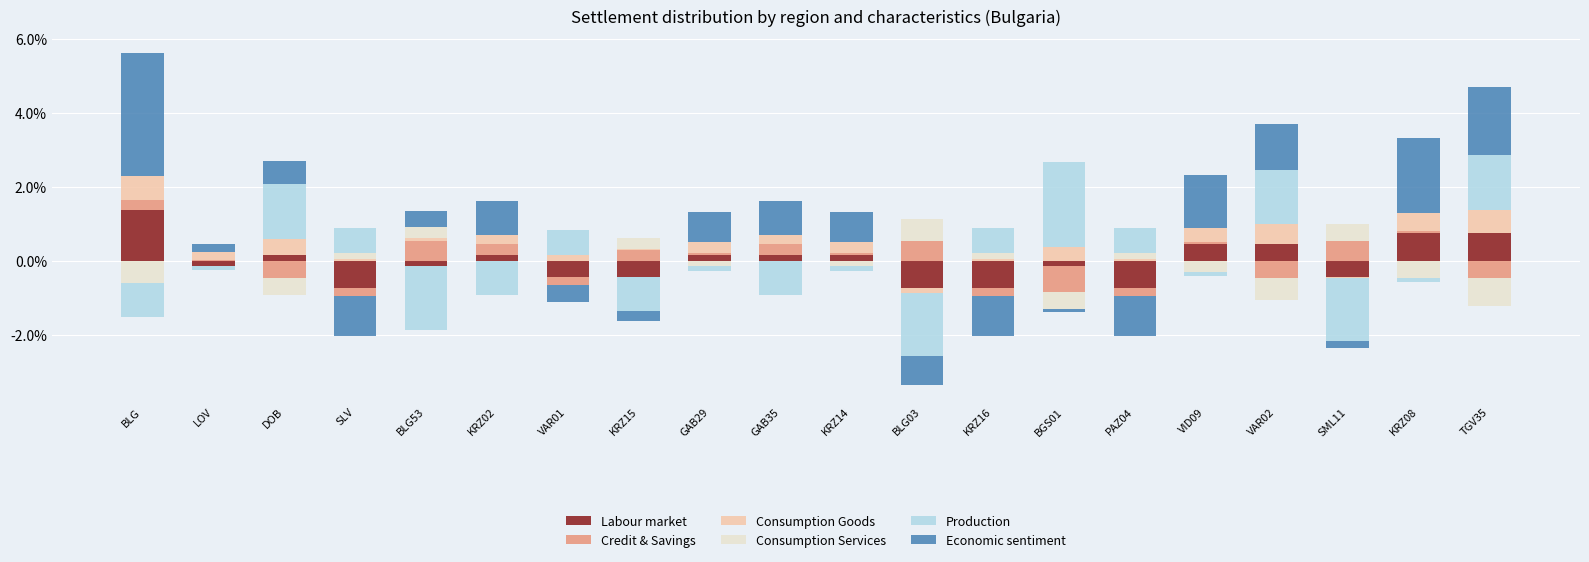

Which category has the highest value across all series?

BLG